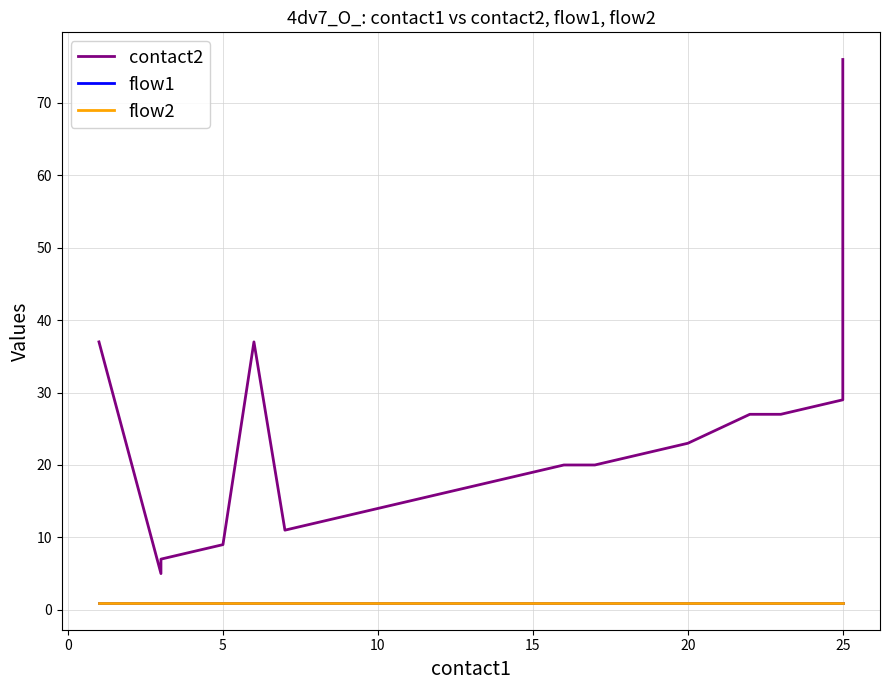

Between −5 and 9, which series saw the biggest shift?

contact2